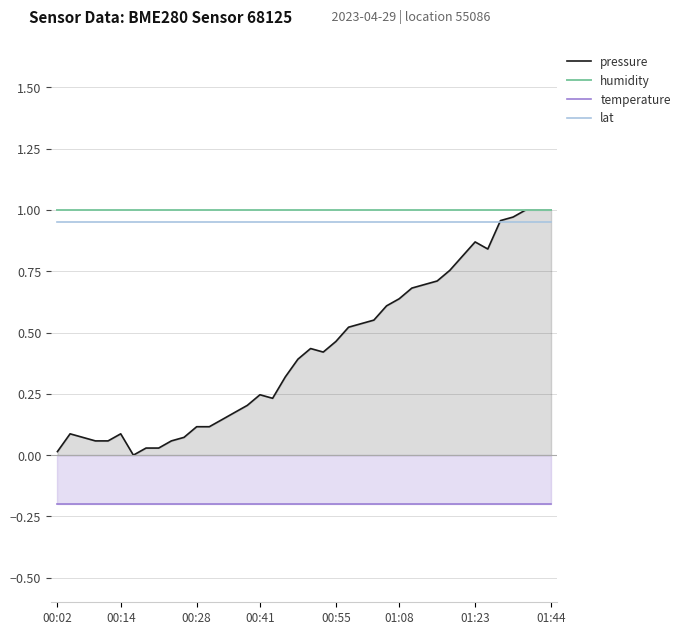

Which category has the lowest value across all series?

00:02